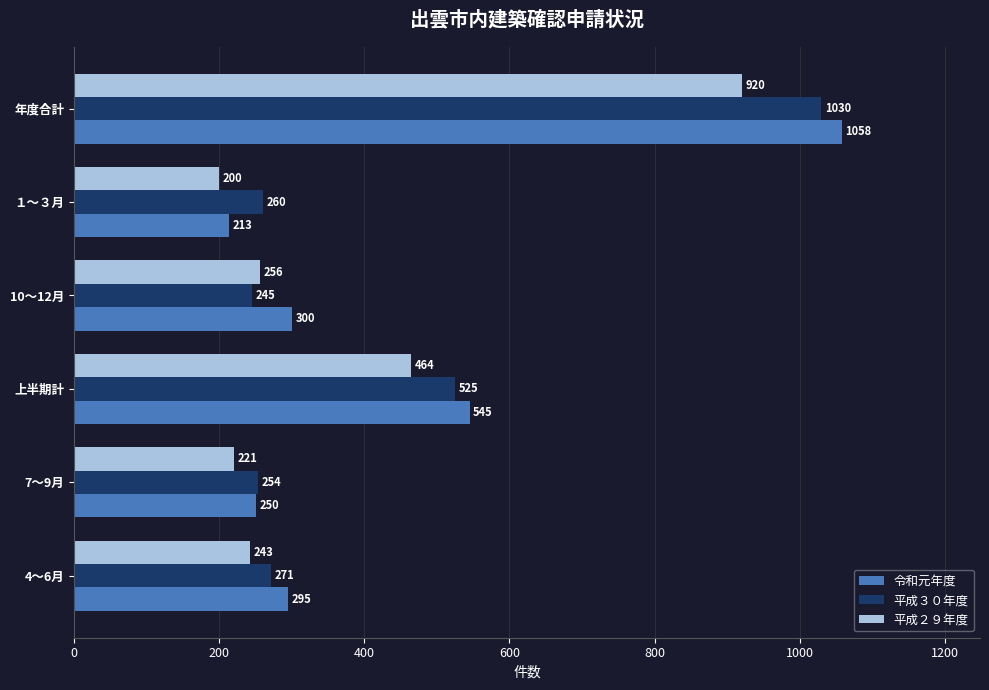

Rank the categories by 平成３０年度 value from lowest to highest.

10～12月, 7～9月, １～３月, 4～6月, 上半期計, 年度合計